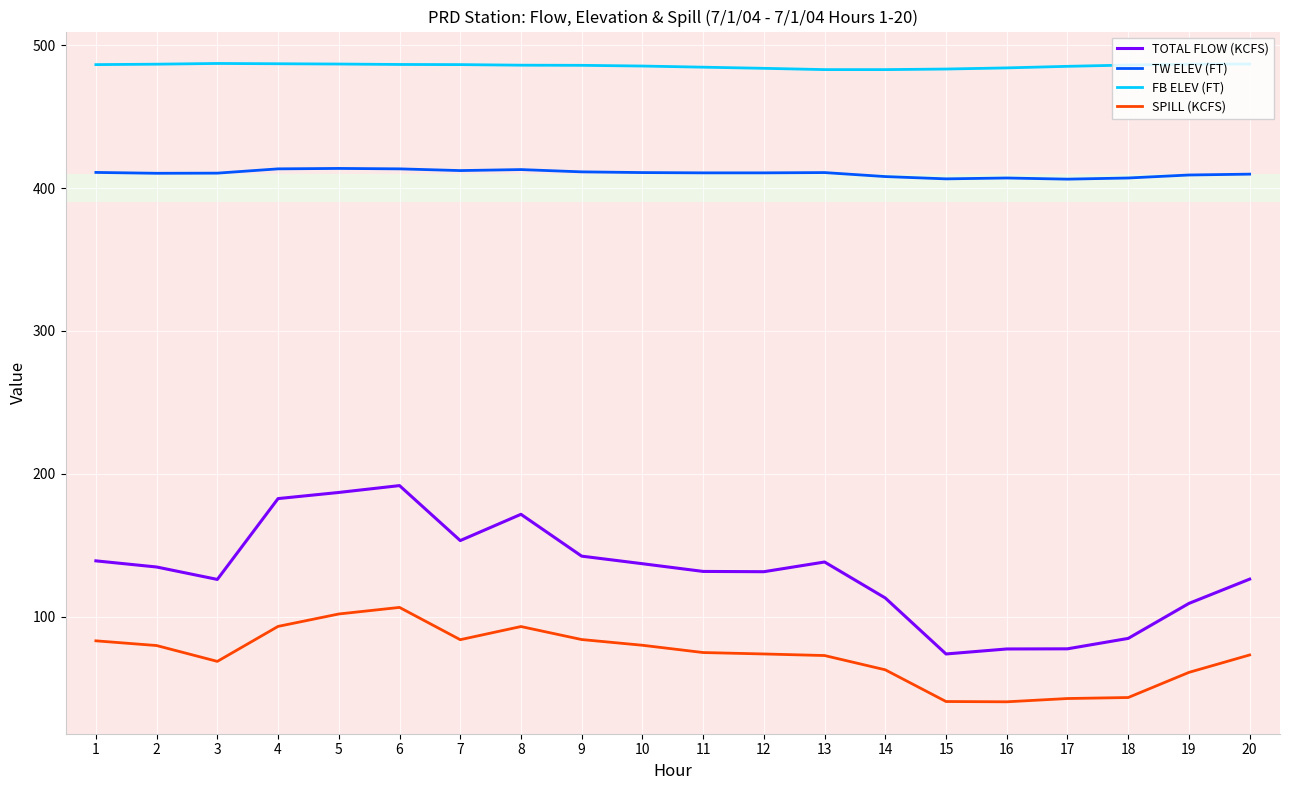

Rank the series by their maximum value, from highest to lowest.

FB ELEV (FT), TW ELEV (FT), TOTAL FLOW (KCFS), SPILL (KCFS)